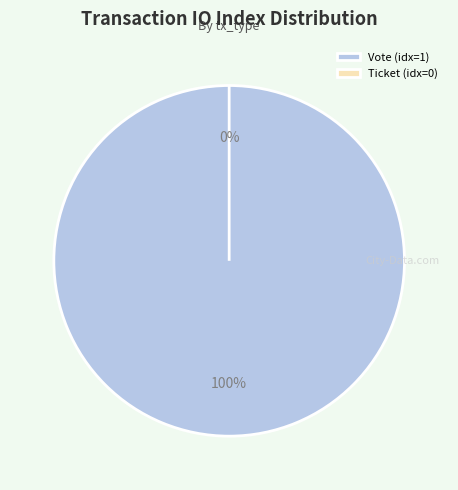

Which slice is the smallest?

Ticket